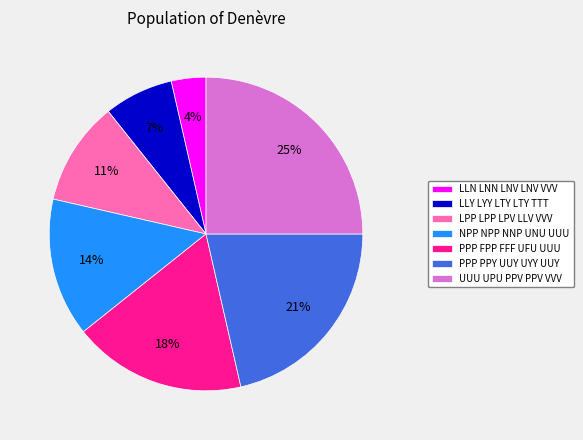

To the nearest percent, what portion does NPP NPP NNP UNU UUU represent?

14%